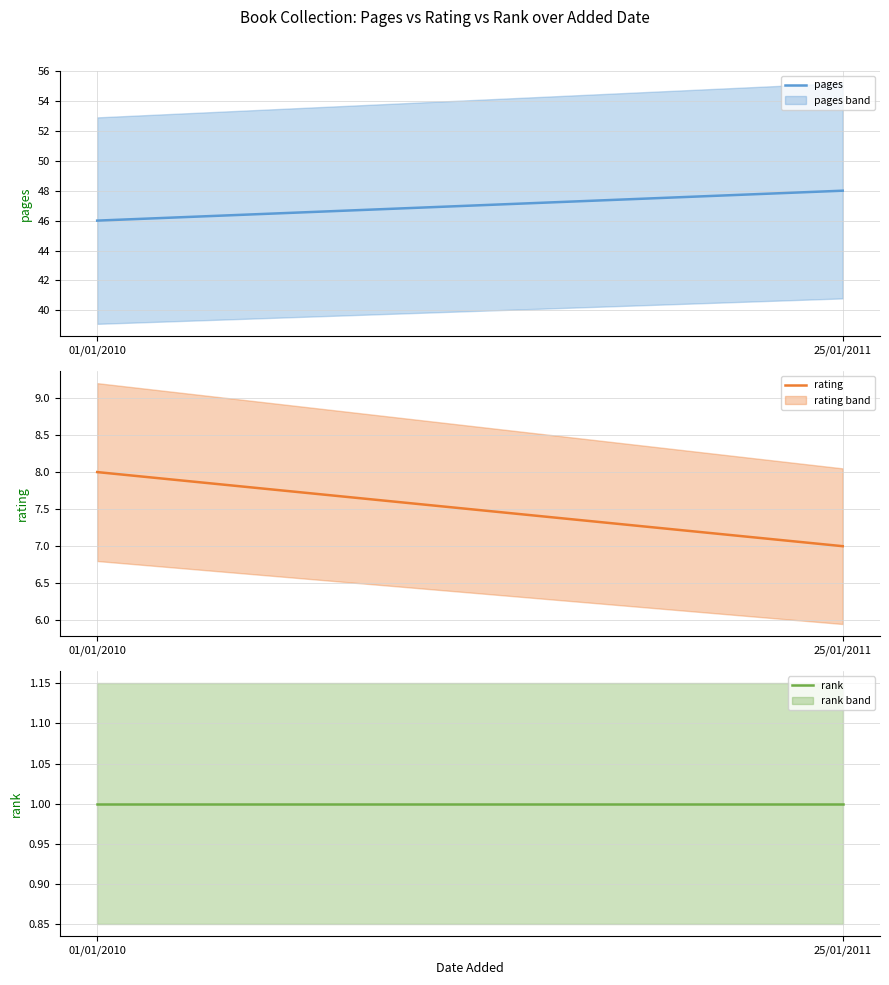

How many lines are shown in the chart?

3